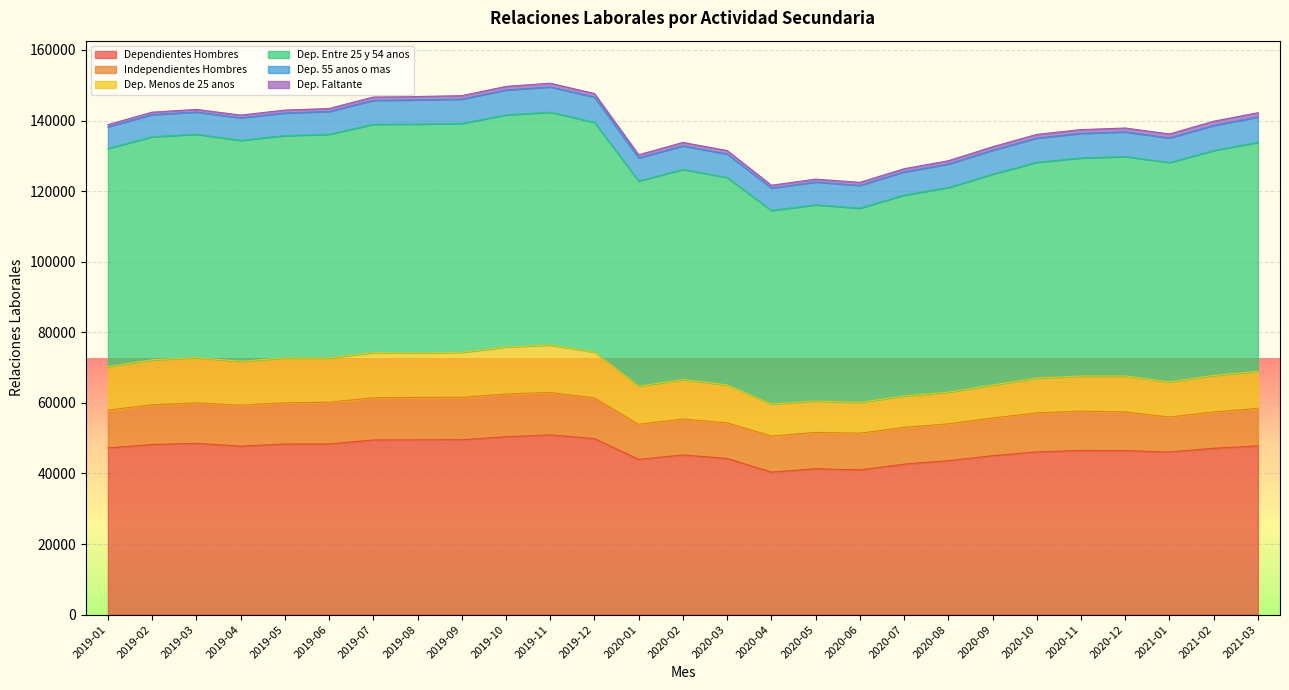

Rank the series at 2020-08 from highest to lowest value.

Dep. Entre 25 y 54 anos, Dependientes Hombres, Independientes Hombres, Dep. Menos de 25 anos, Dep. 55 anos o mas, Dep. Faltante